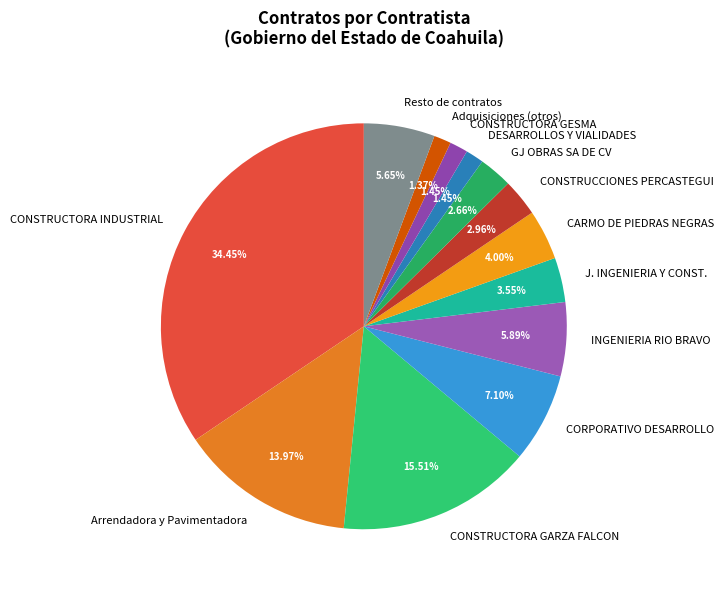

Which category has the biggest portion of the pie?

CONSTRUCTORA INDUSTRIAL